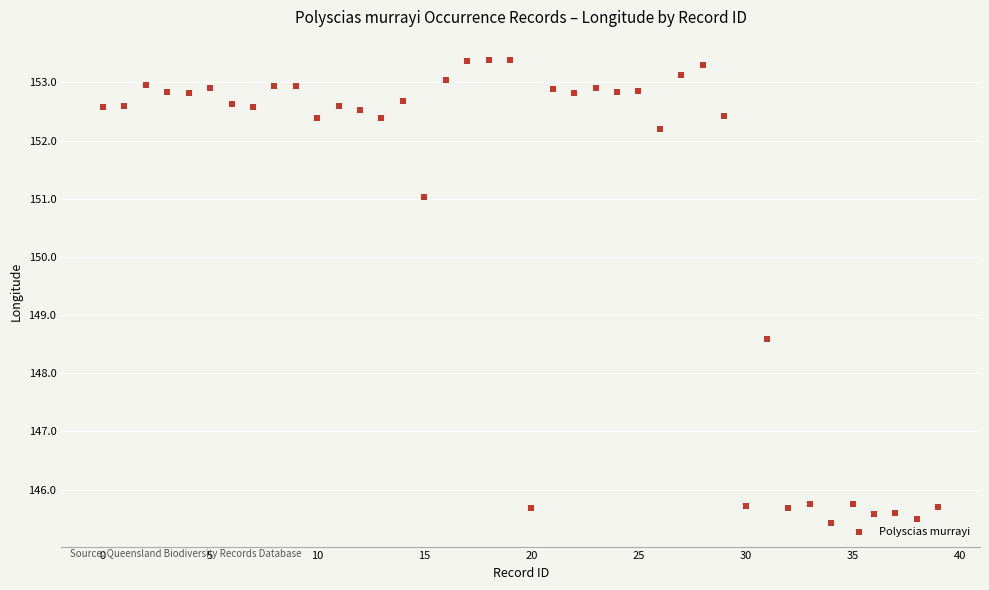

What Y value in the scatter plot is closest to 149?

148.6